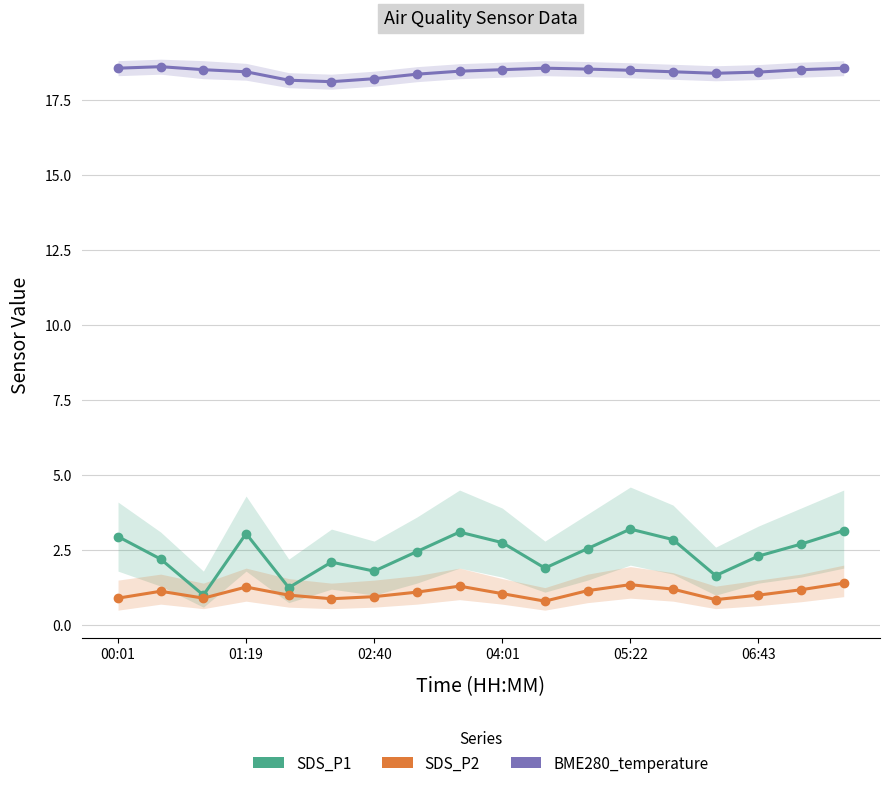

Which category has the highest value in the SDS_P2 series?

17